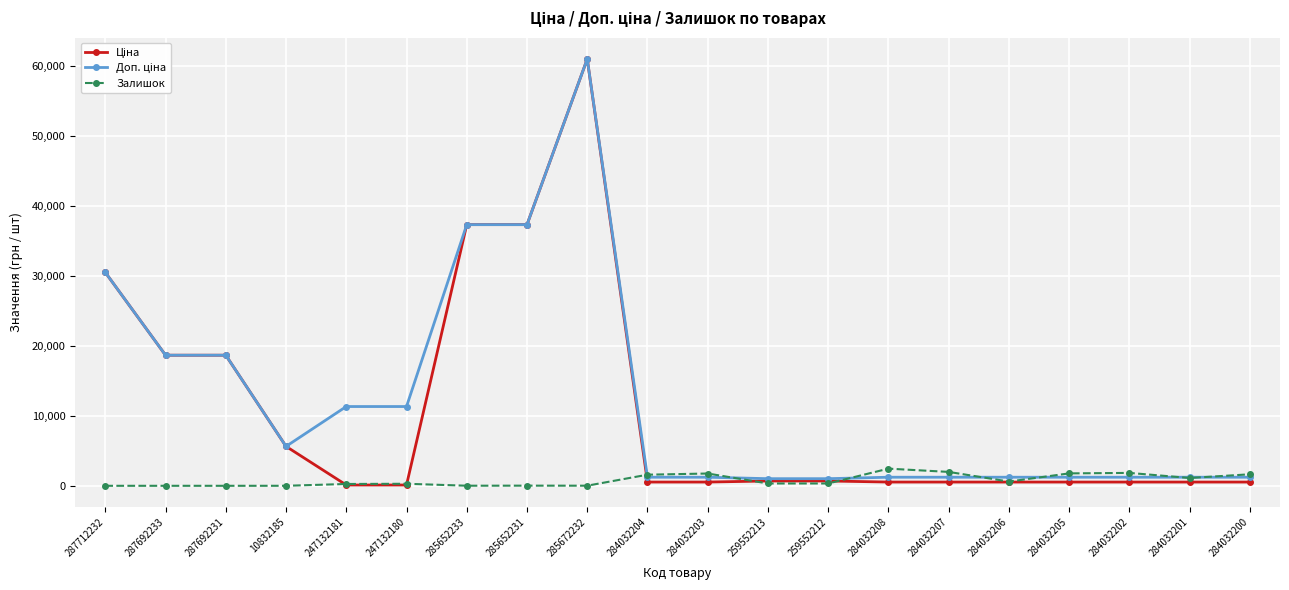

What is the greatest value displayed?

61024.7